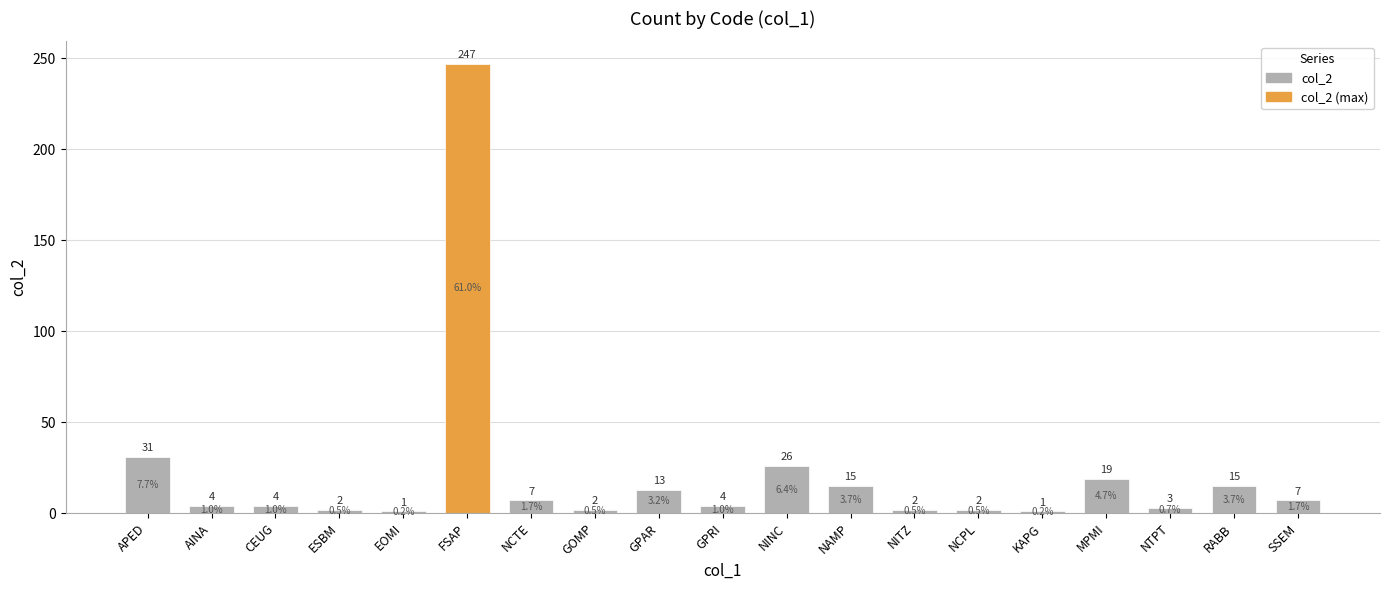

How many categories are shown in the chart?

19